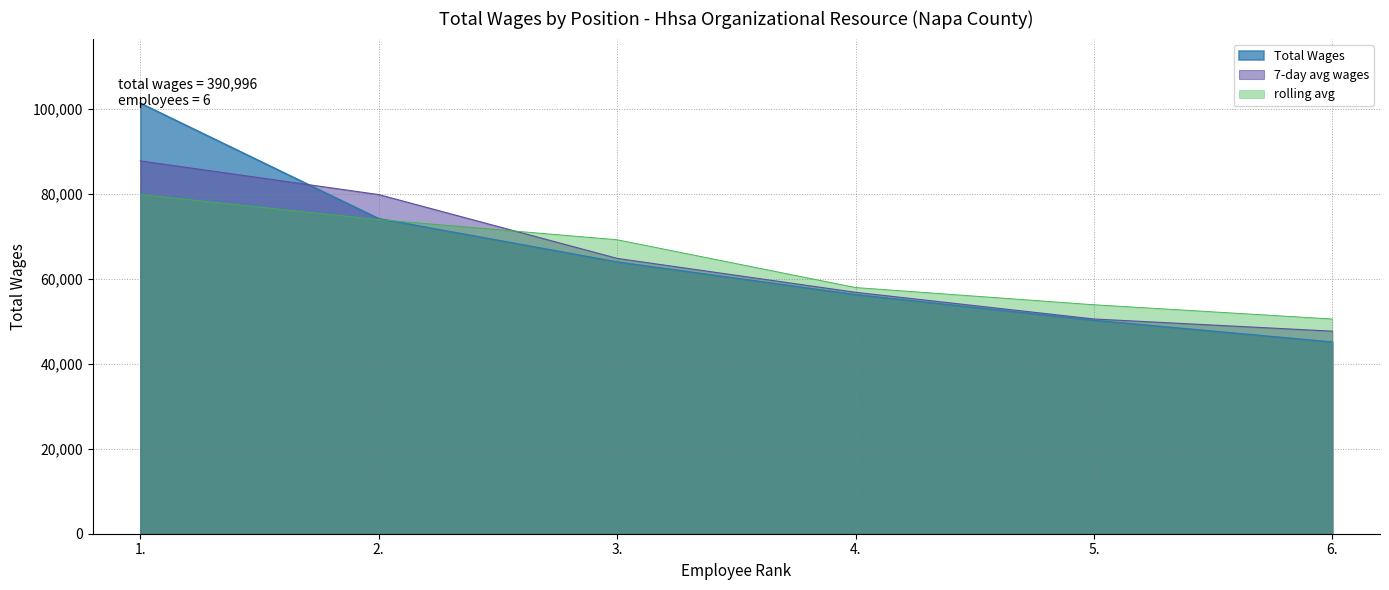

At which category does the chart reach its peak across all series?

1.